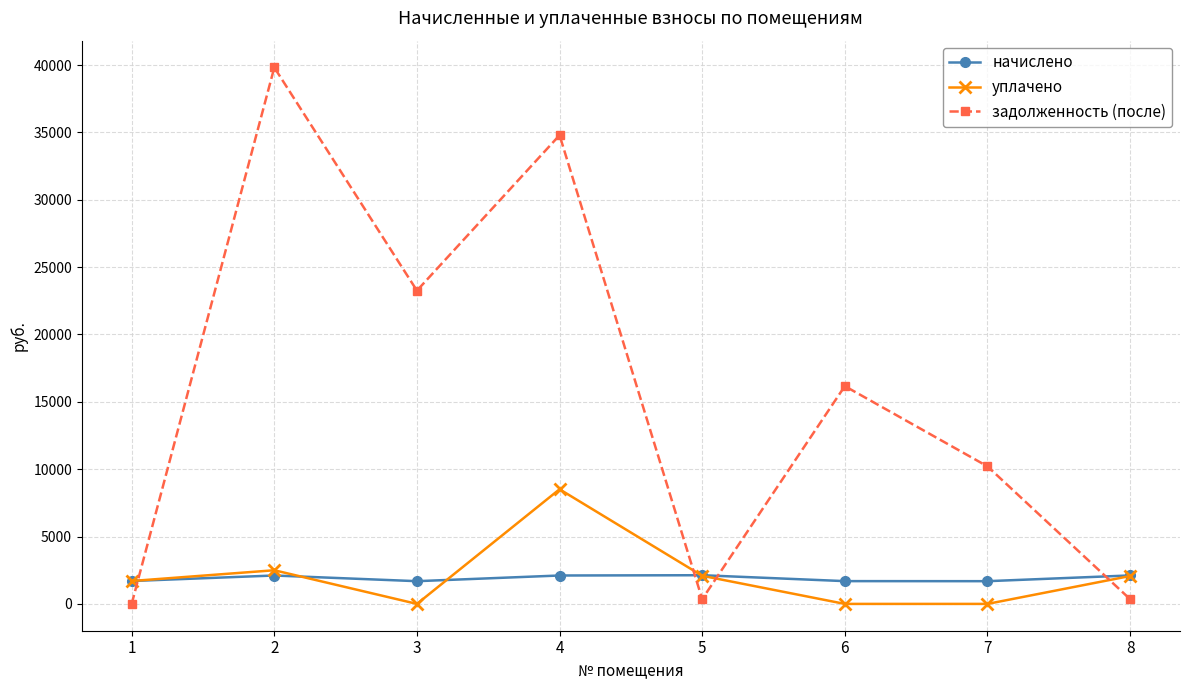

The value of уплачено at 3 is -5644.8. True or false?

False